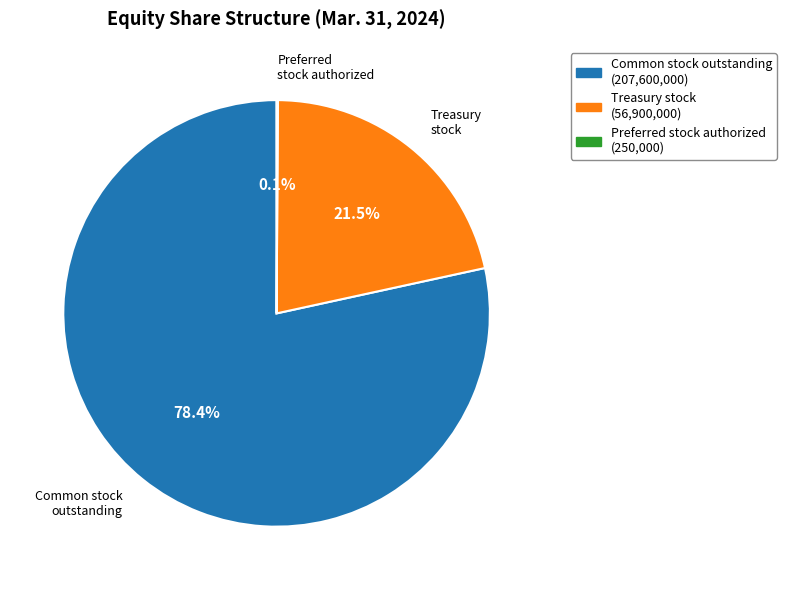

Approximately how many times larger is the value at Common stock outstanding (207,600,000) compared to Treasury stock (56,900,000)?

3.6